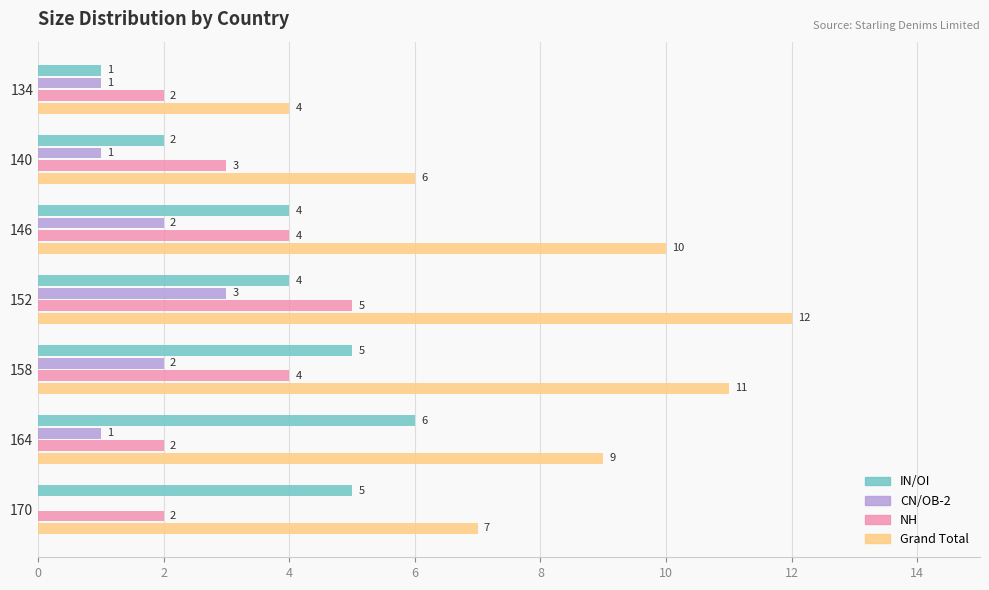

What is the approximate value of Grand Total at 140?

6